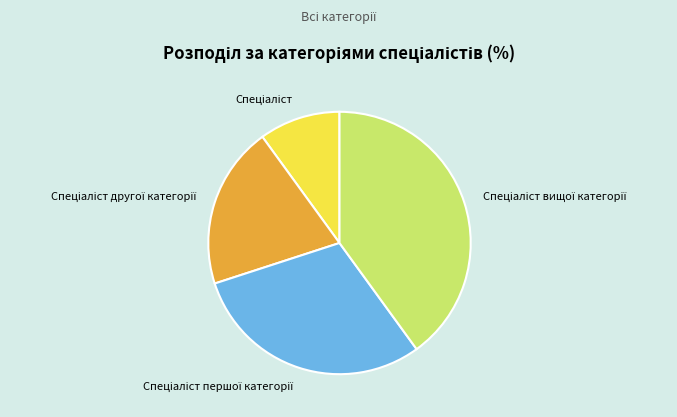

Does any single category account for the majority?

No